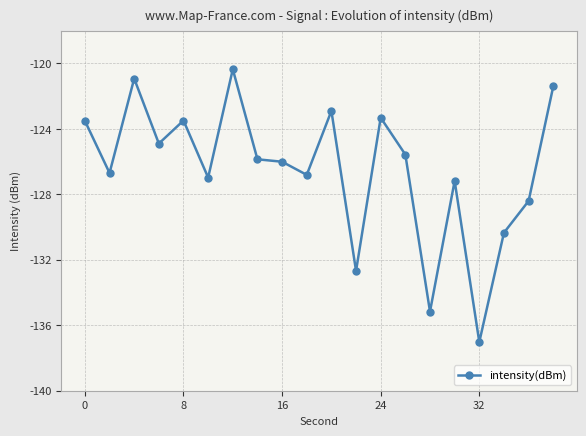

What is the difference between the maximum and minimum values?

16.7